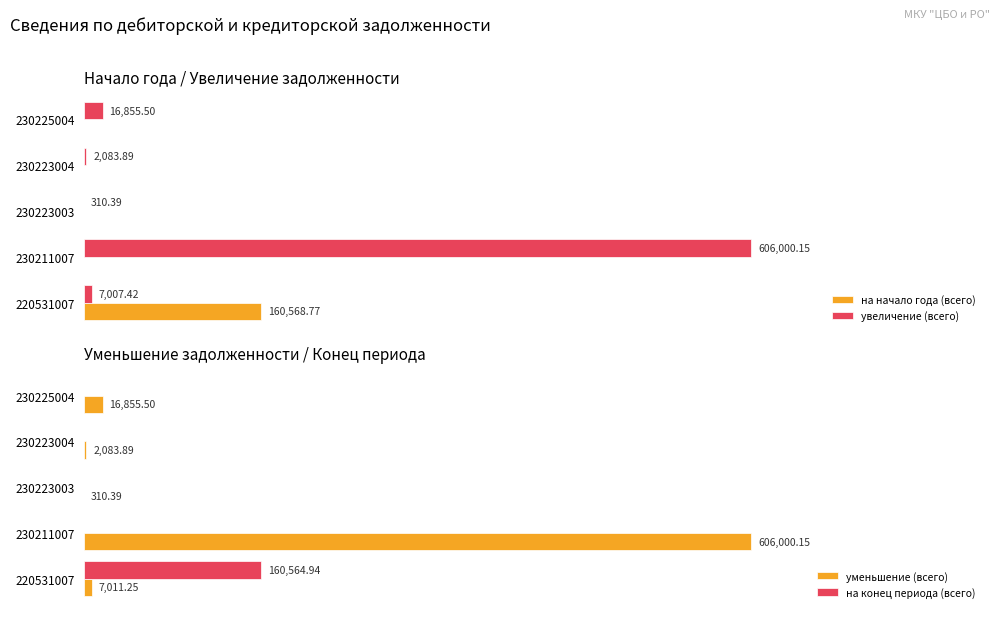

What is the difference between the highest and lowest values at 230225004?

16855.5